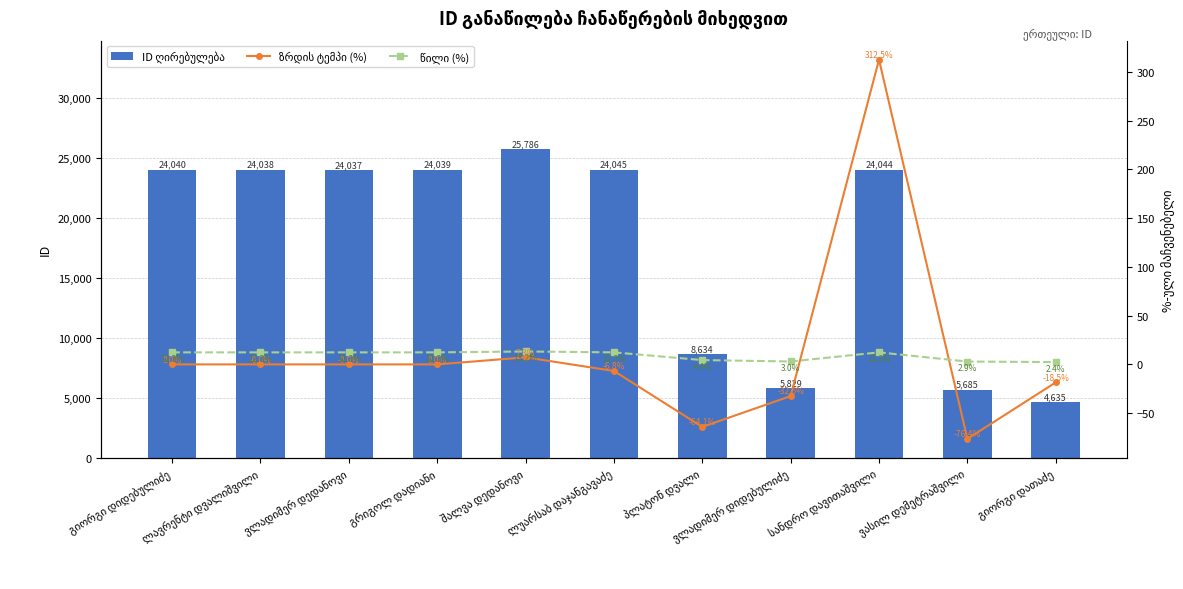

Is it true that ზრდის ტემპი (%) equals -15.7 at ვასილ დემეტრაშვილი?

False